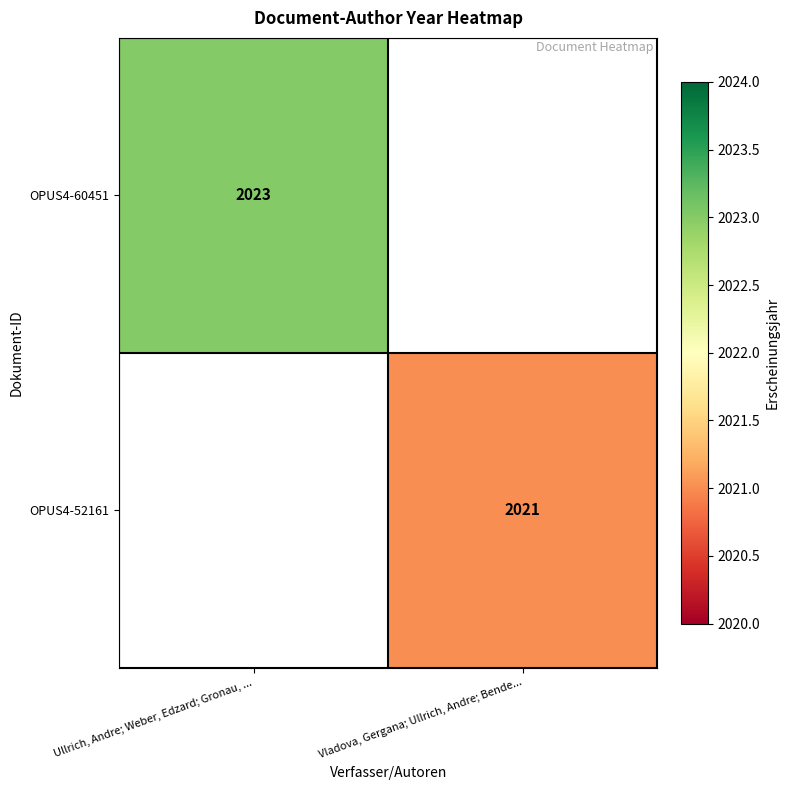

Is the value of OPUS4-52161 at Vladova, Gergana; Ullrich, Andre; Bende... greater than the value of OPUS4-60451 at Ullrich, Andre; Weber, Edzard; Gronau, ...?

No